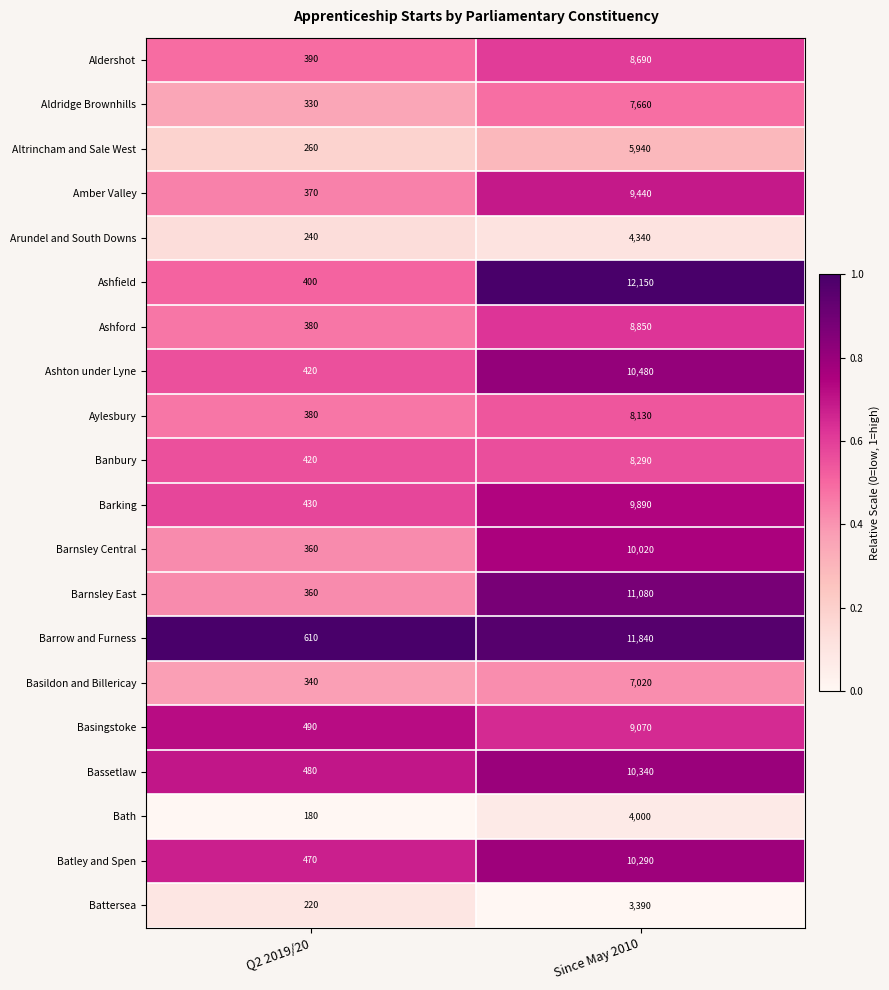

True or false: Basildon and Billericay has a value of 562 at Q2 2019/20.

False